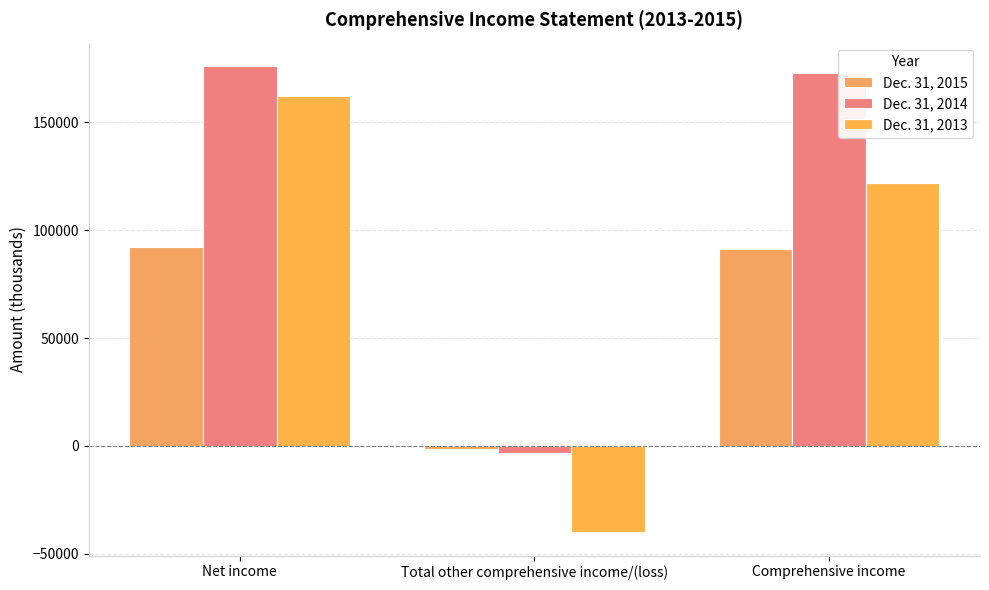

Which label corresponds to the largest value in the chart?

Net income